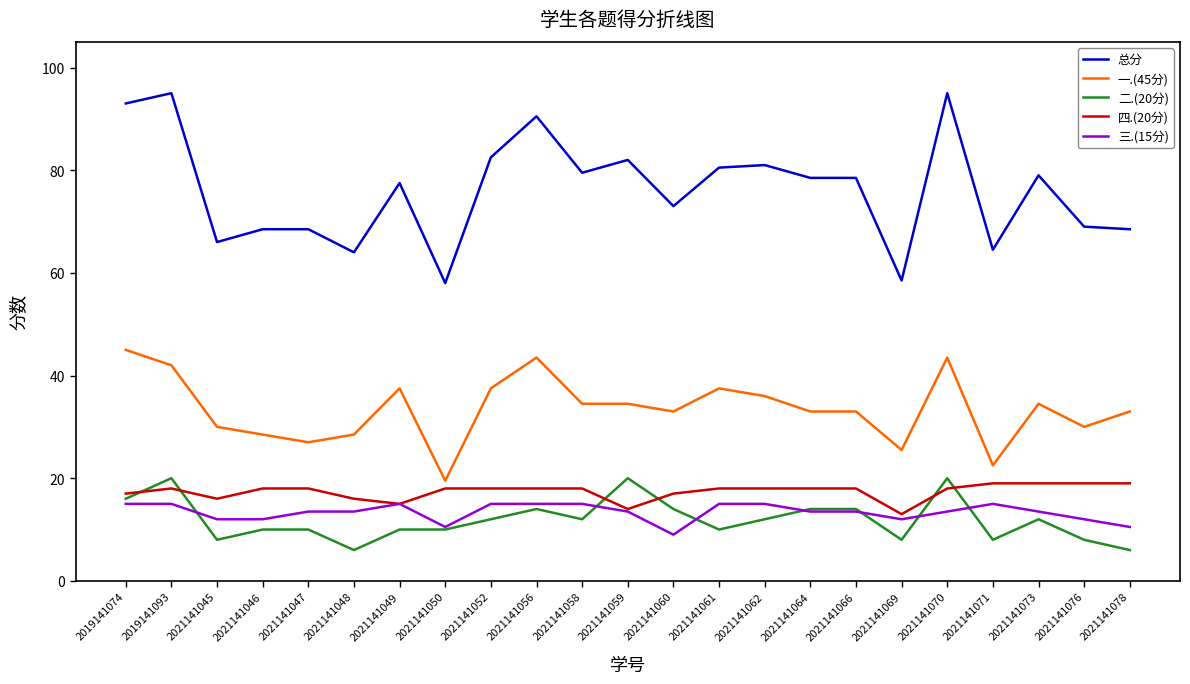

Which series has the largest range (max minus min)?

总分